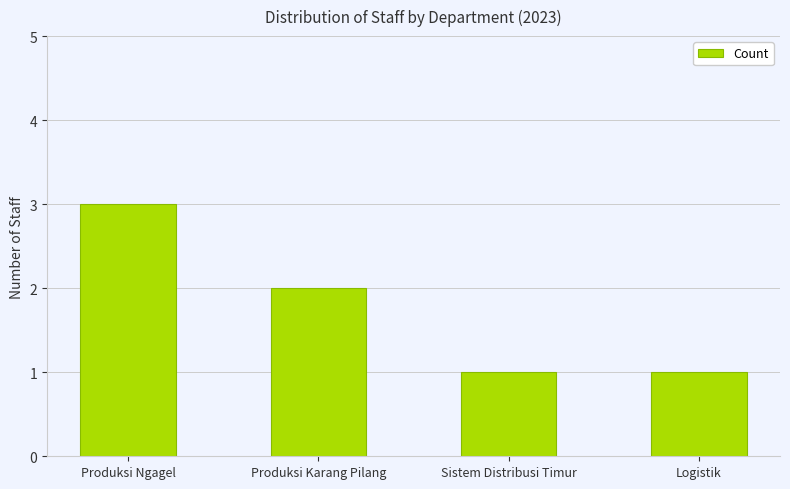

At which label is the value closest to 2?

Produksi Karang Pilang